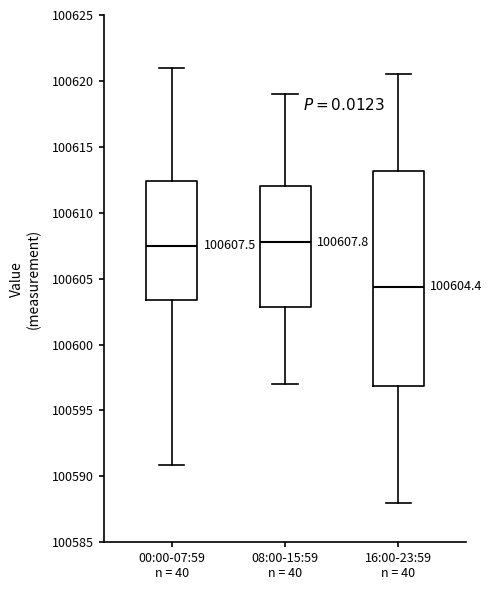

Which box's median line is the lowest?

16:00-23:59 n = 40